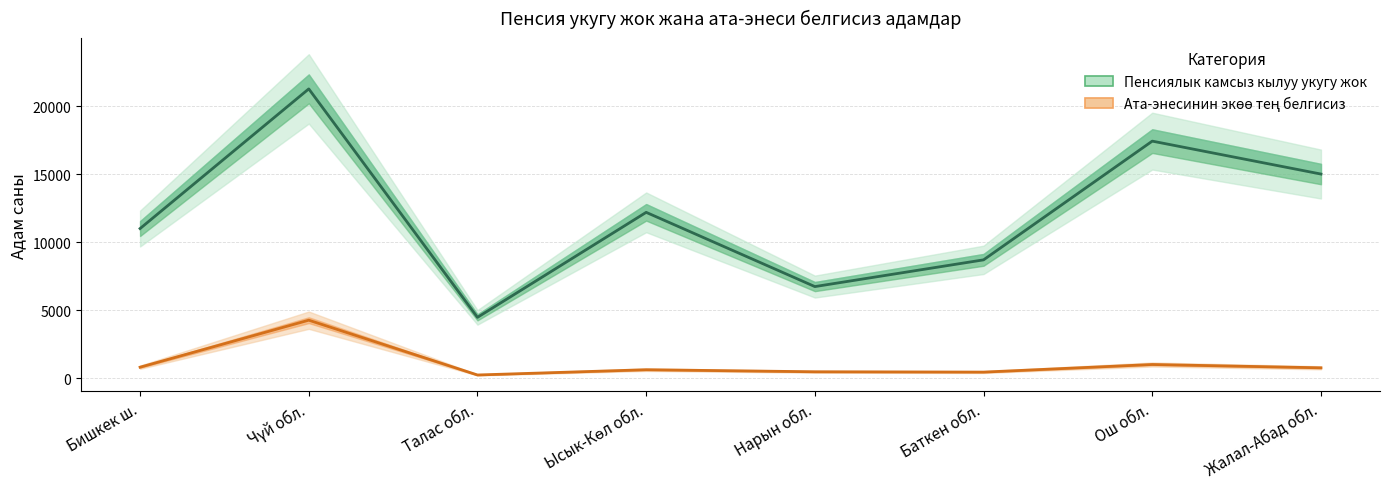

What is the minimum value shown in the chart?

223.1